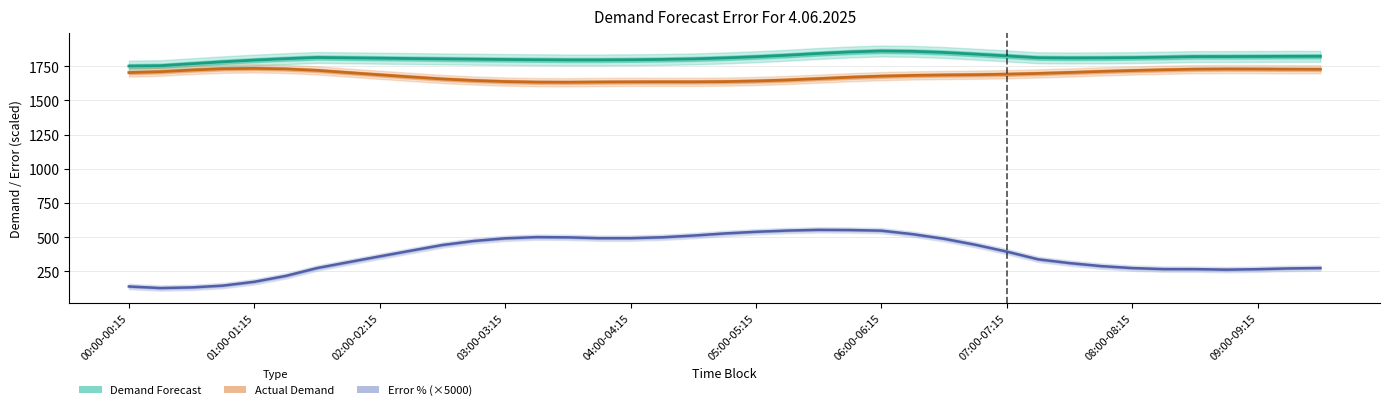

What is the difference between the maximum and minimum values in the Demand Forecast series?

110.2